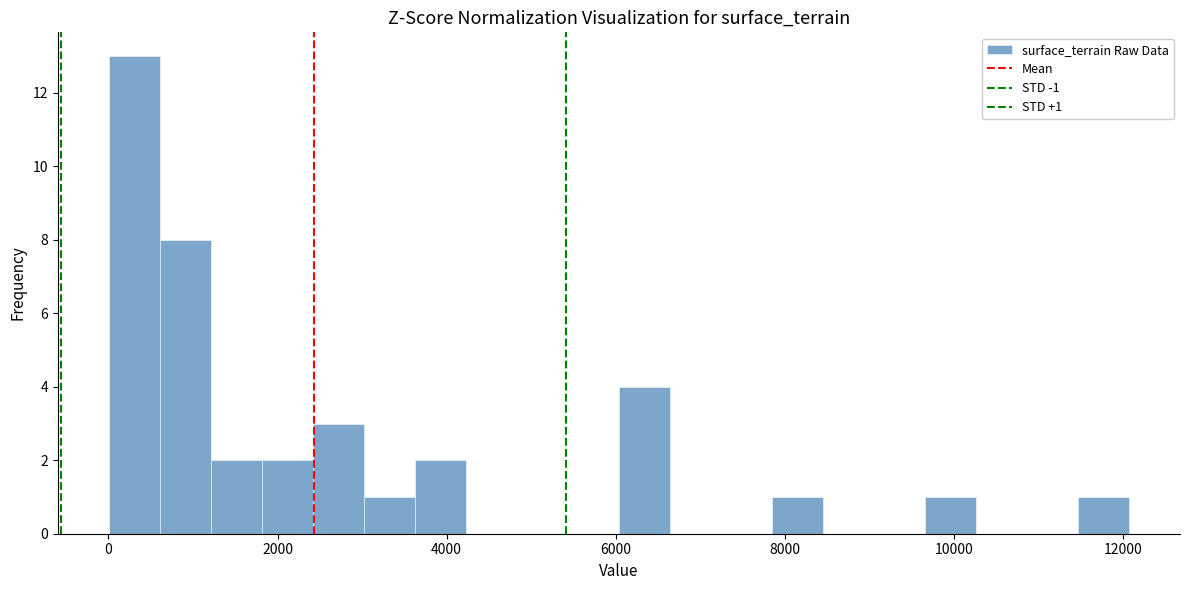

Around what value on the x-axis is the tallest bar? Give the approximate position of its centre, as read against the axis.

400